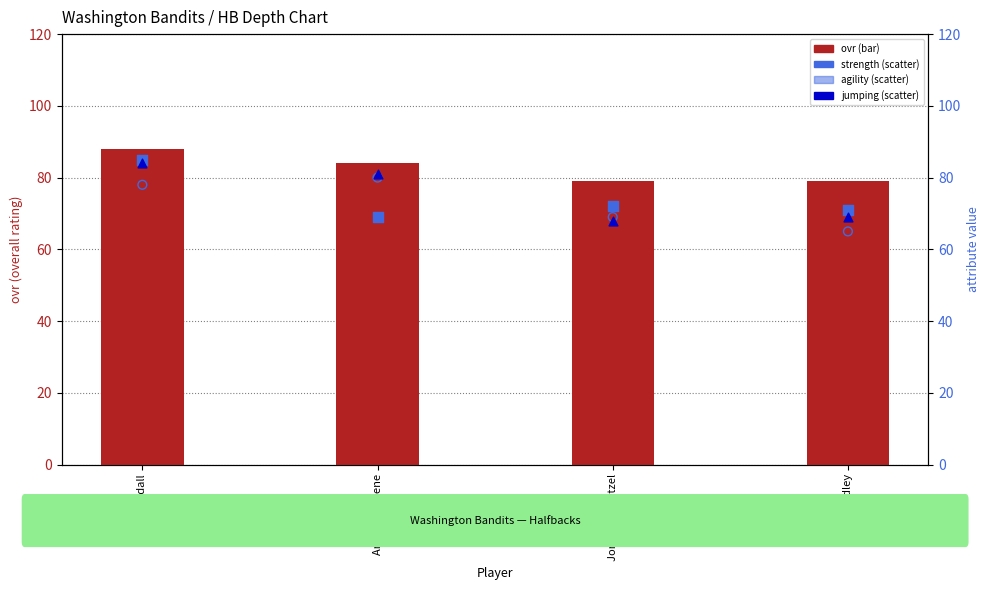

At which category is the sum across all series the highest?

Brian Randall